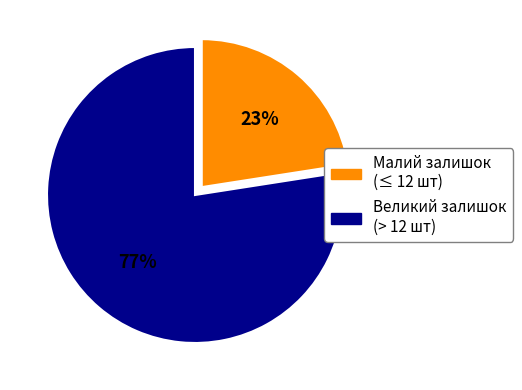

To the nearest percent, what is the average slice percentage?

50%